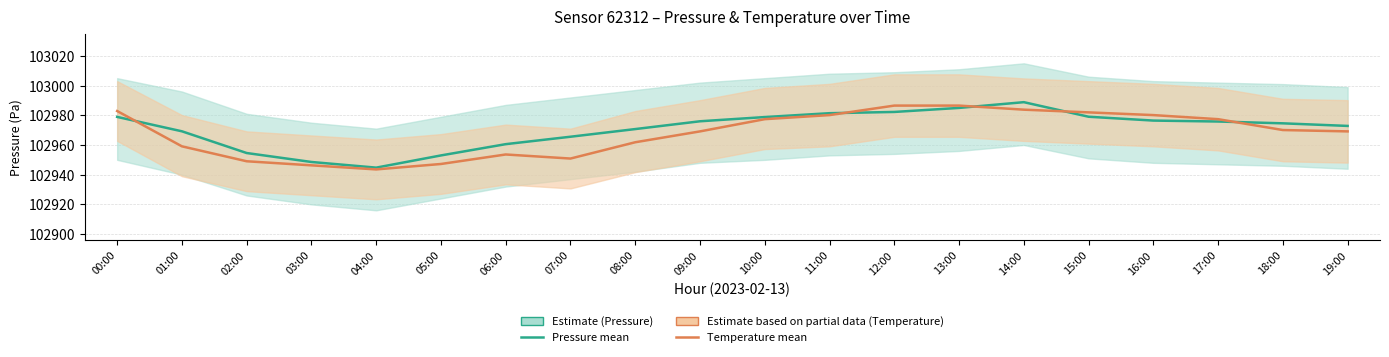

Where do Pressure (Pa) and Temperature (°C) first cross each other?

00:00 and 01:00